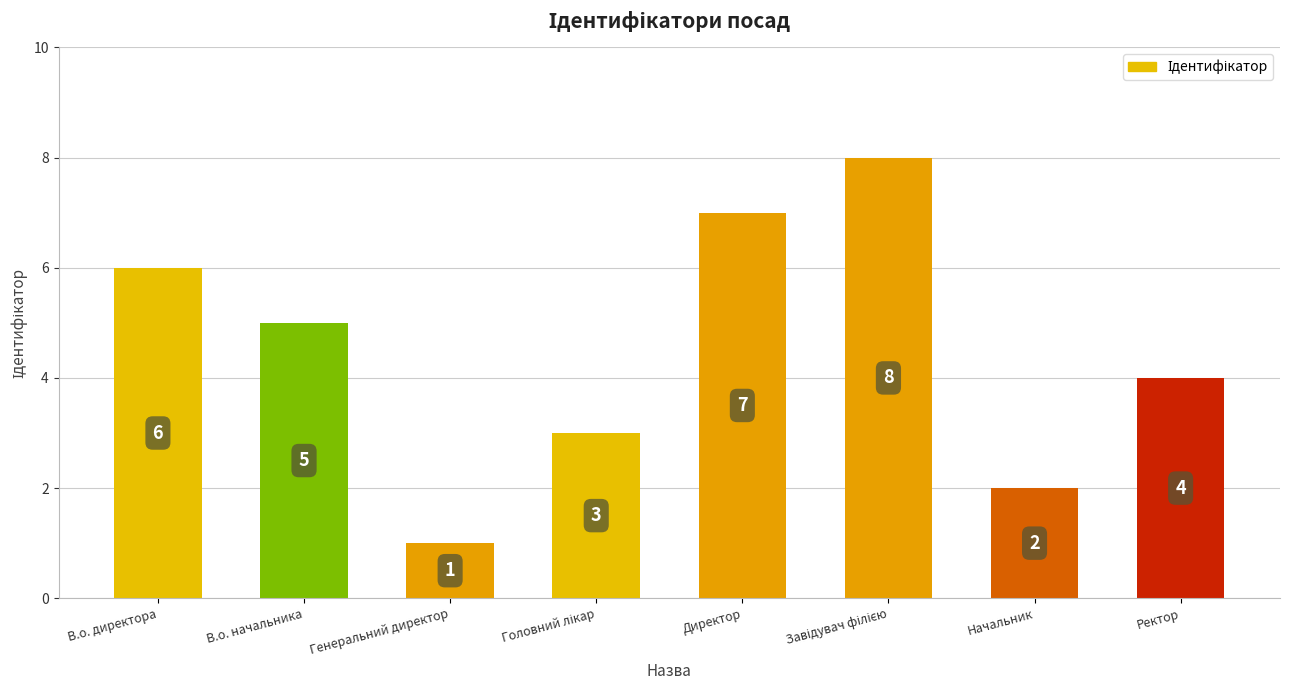

What position from the right is В.о. директора?

8